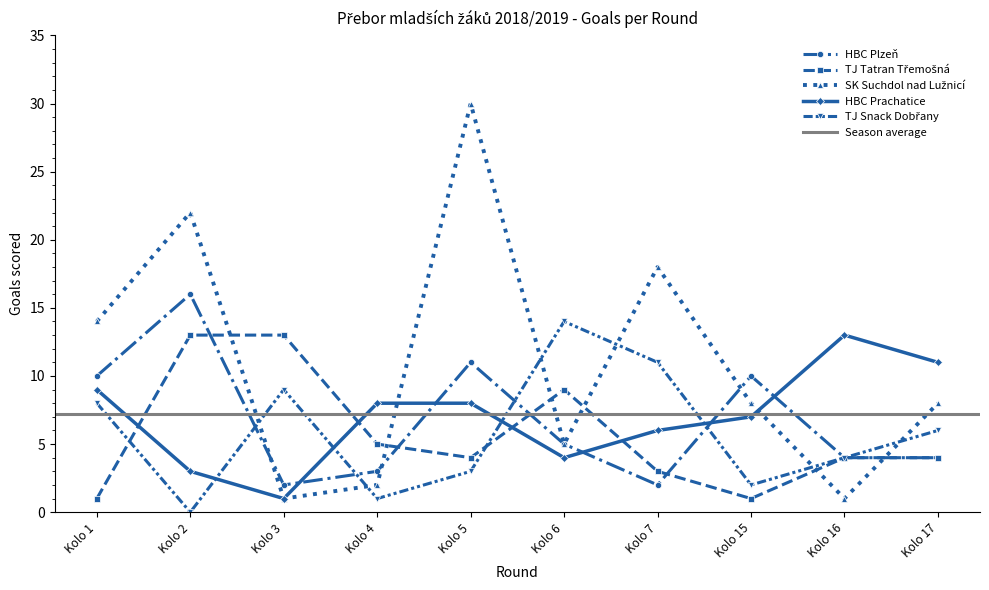

Which category has the highest value in the HBC Prachatice series?

Kolo 16